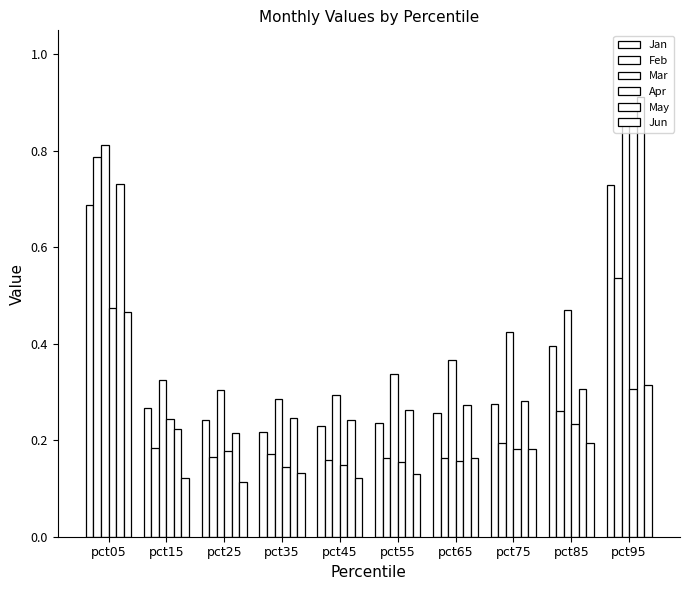

What is the total value across all series at pct15?

1.4